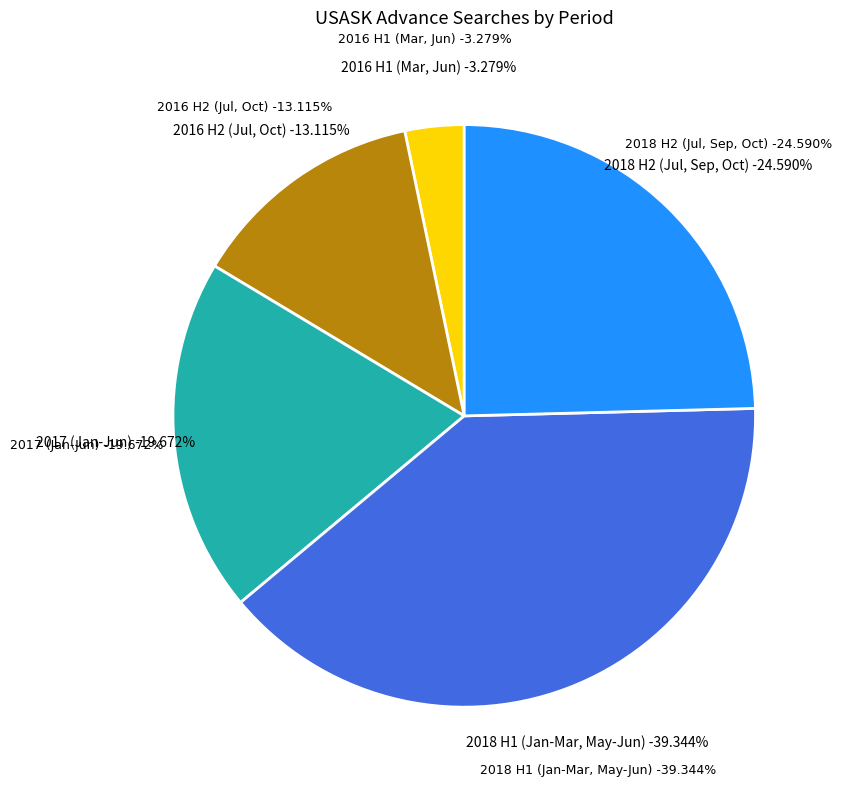

Does any single category account for the majority?

No